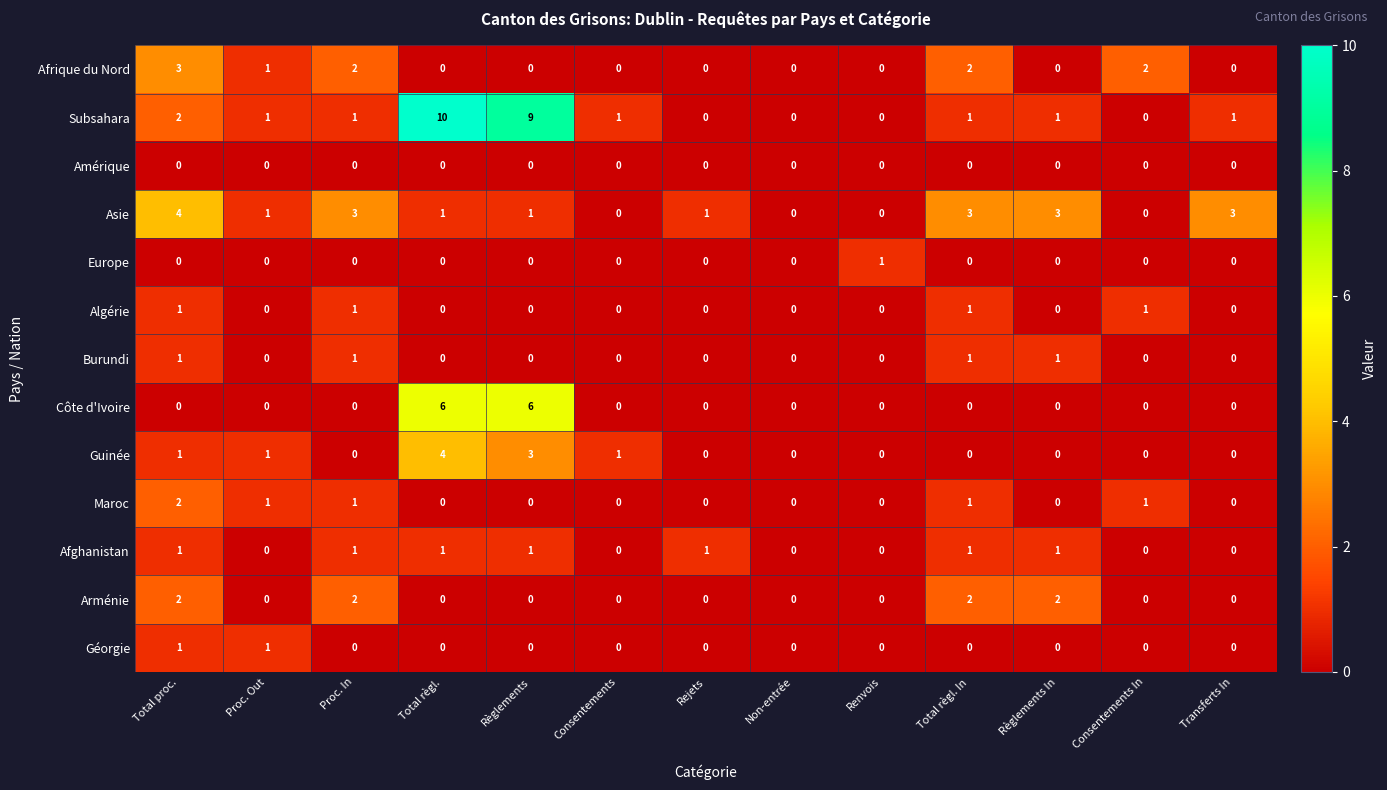

Is it true that Algérie equals 0 at Transferts In?

True